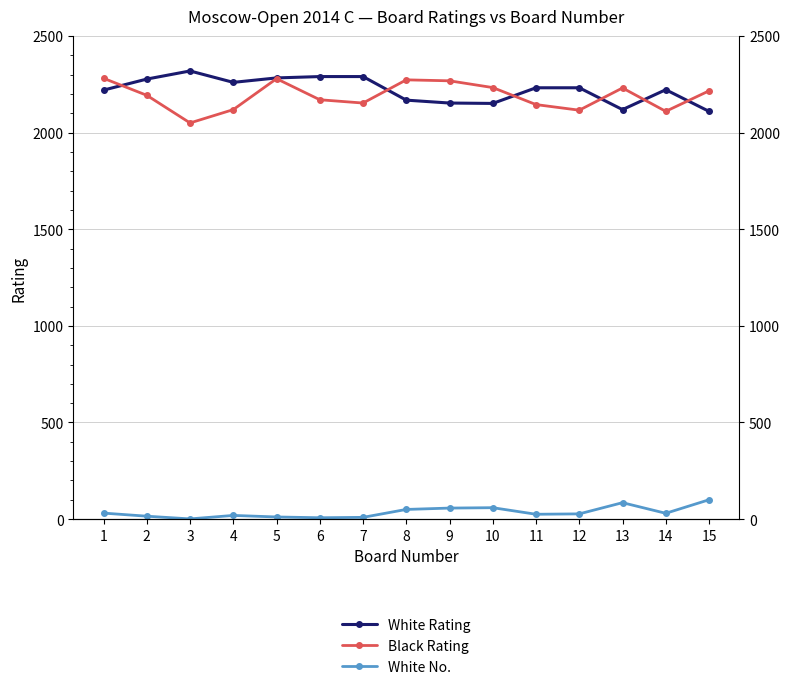

At which label does Black Rating reach its peak?

1